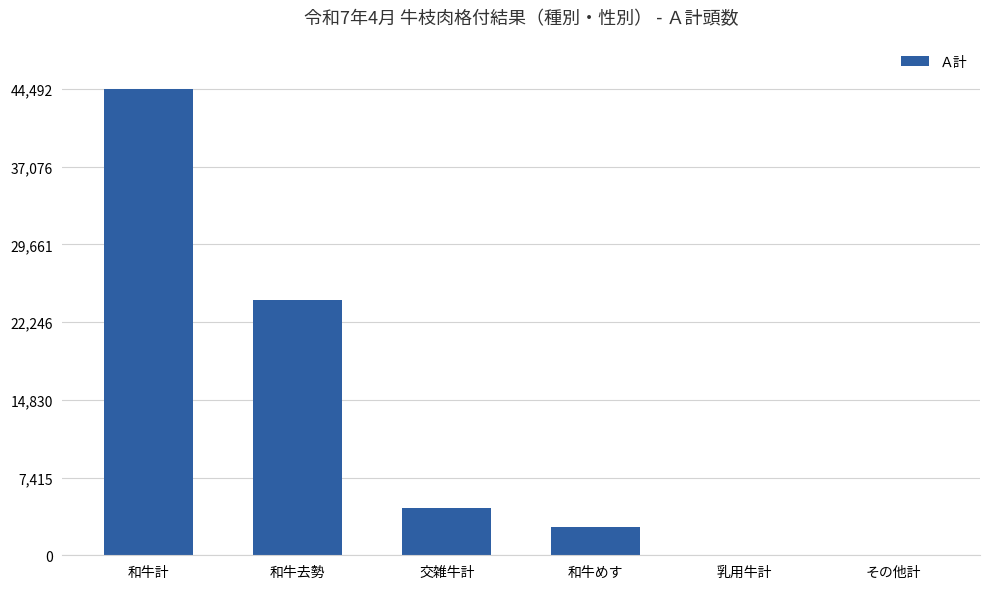

What is the maximum value shown in the chart?

44492